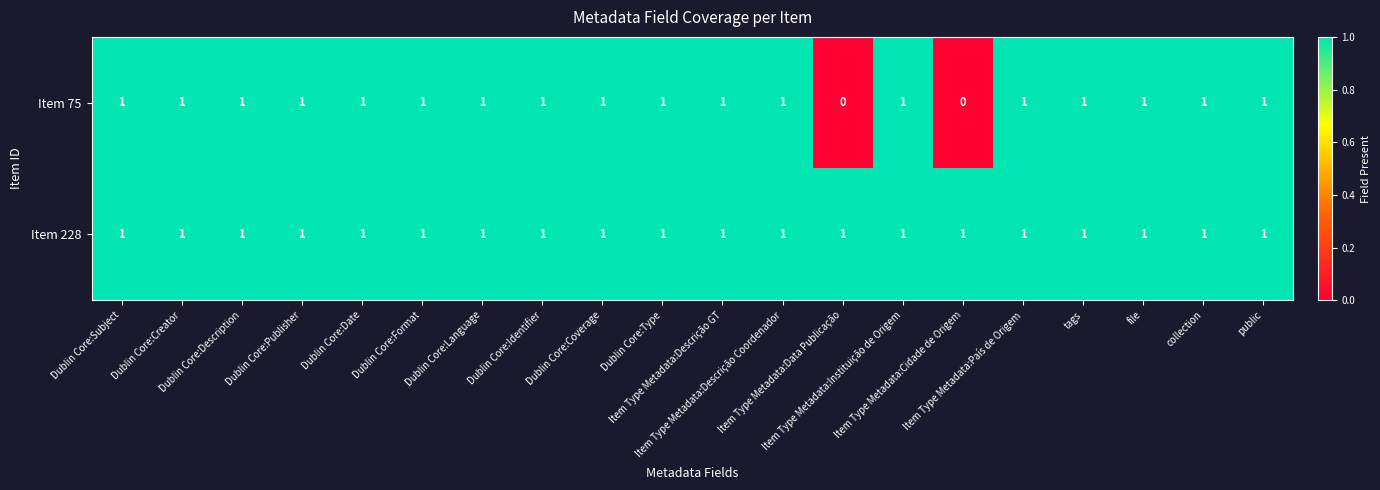

Which series has the widest spread of values?

Item 75